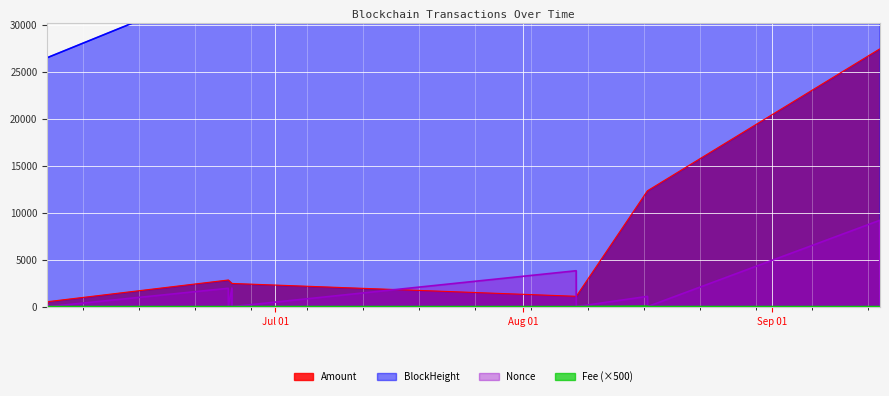

The Fee series shows 5.0 at 2021-06-02 14:30:00. True or false?

True